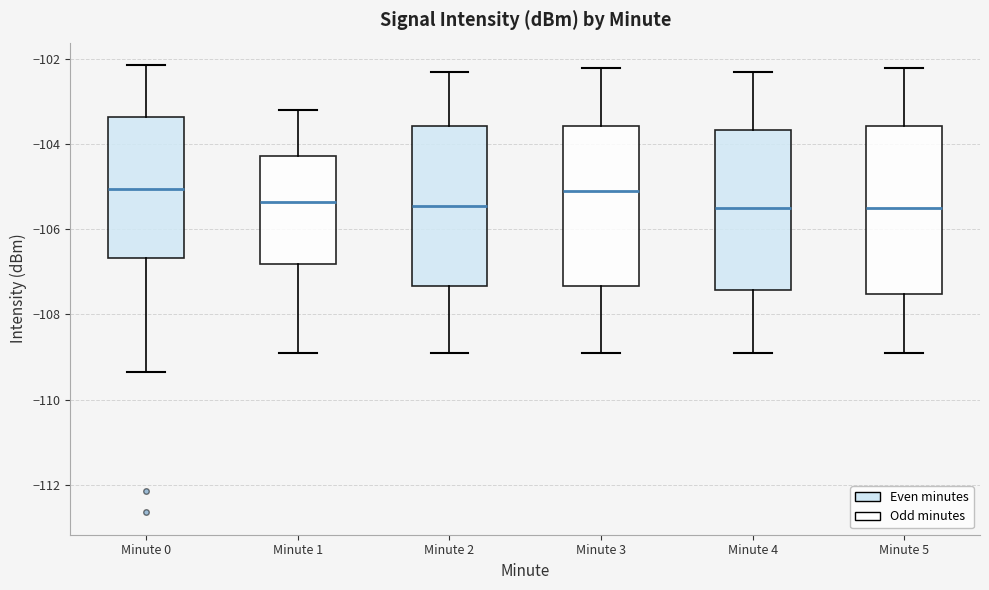

Where does the upper whisker of the box for Minute 4 end on the y-axis? The values are not printed on the chart, so give them approximately, as read against the axis.

-102.2